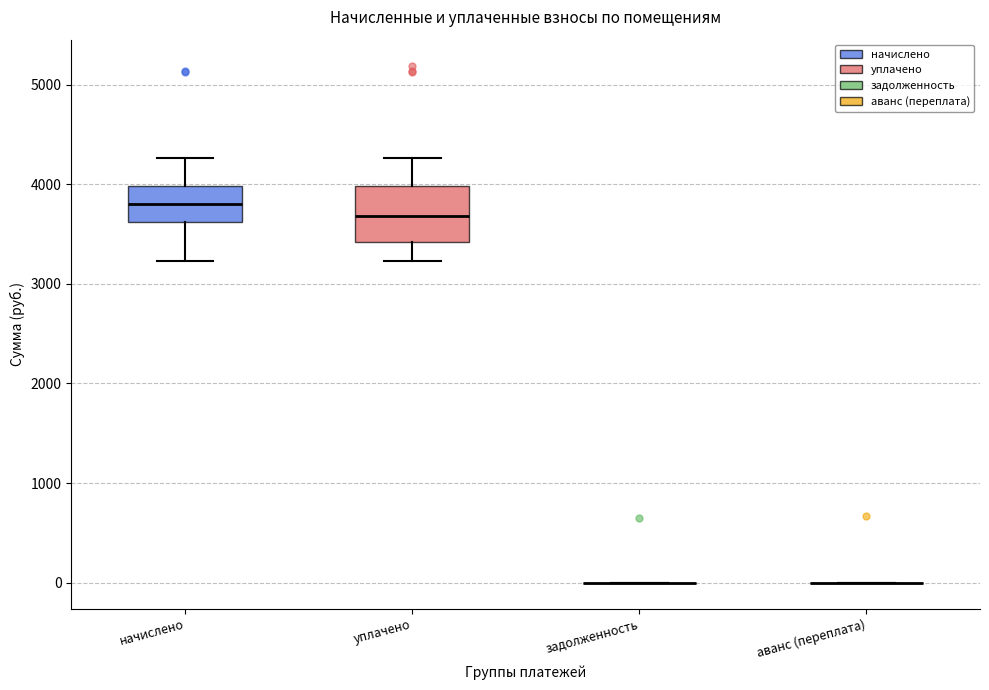

Comparing the boxes themselves (not the whiskers), which one is the tallest?

уплачено